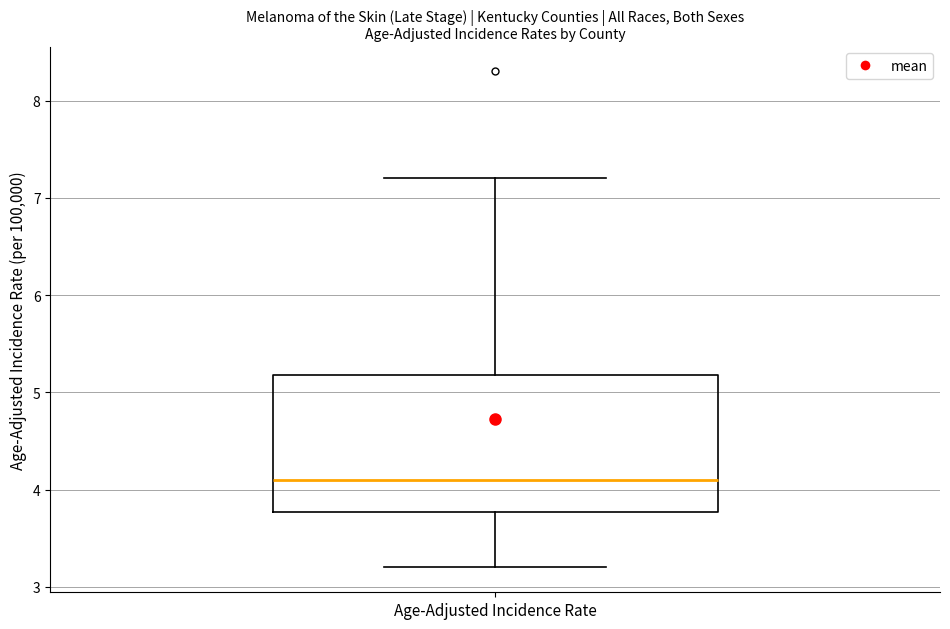

Read this box plot against the y-axis: the position of the median line, the range covered by the box, and the ends of both whiskers. The values are not printed on the chart, so give them approximately, as read against the axis.

median 4.1, box 3.8 to 5.2, whiskers 3.2 to 7.2